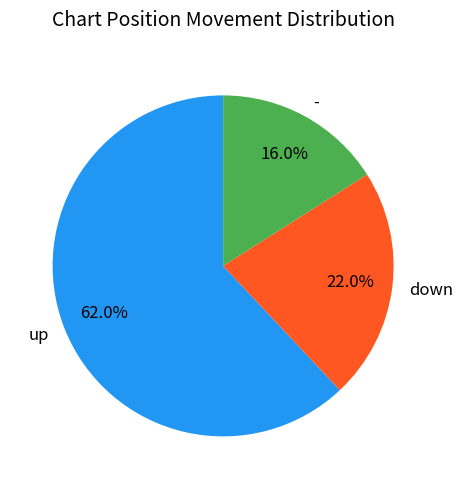

Is the sum of down and - greater than half?

No